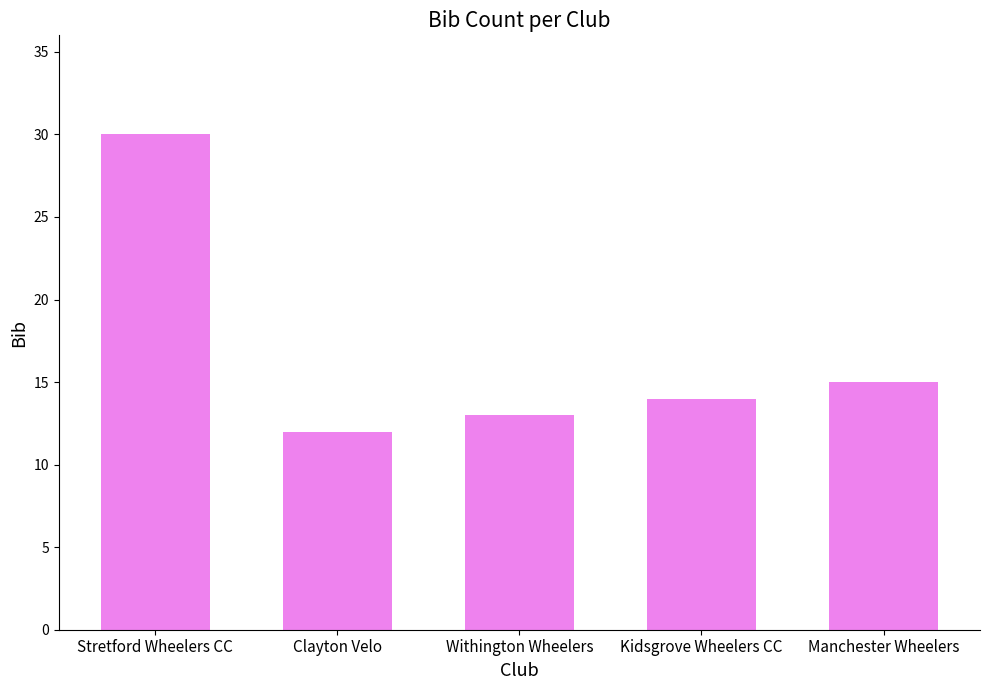

How many series are shown in this chart?

1